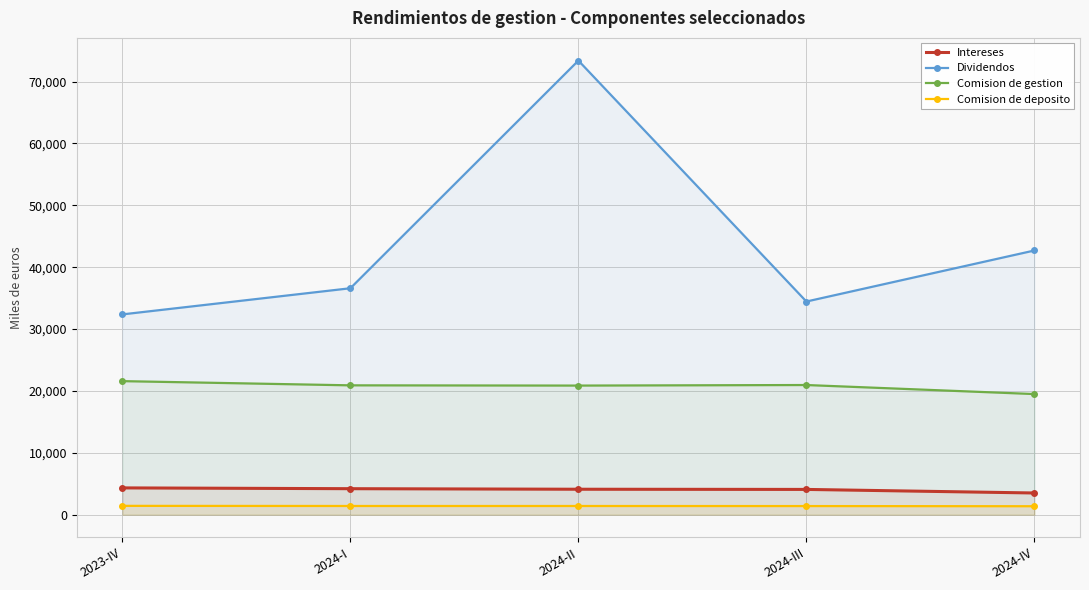

What is the total value across all series at 2024-I?

63118